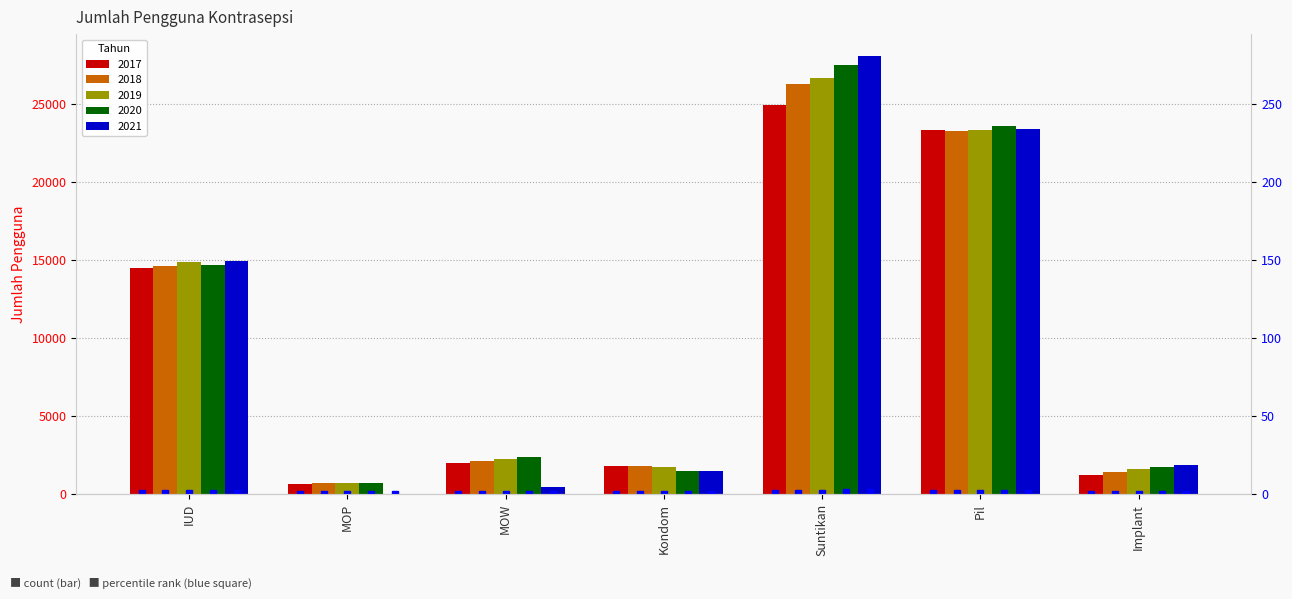

The chart shows a value of 0.3 at Pil. True or false?

False